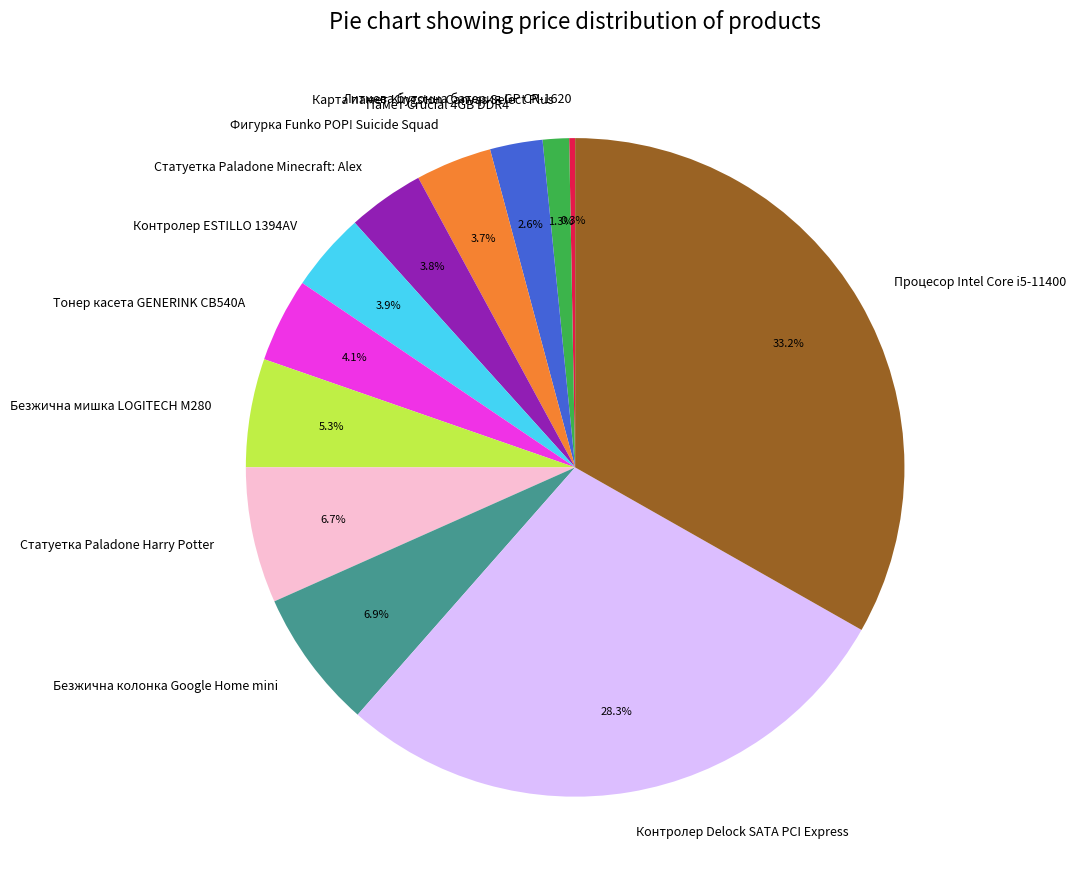

Does Контролер Delock SATA PCI Express account for over 50% of the chart?

No